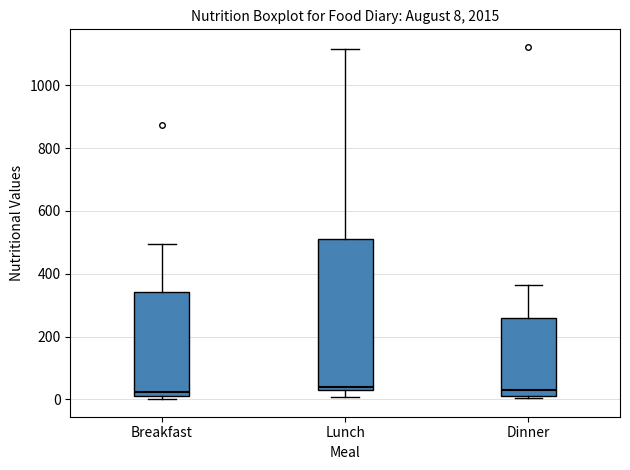

Which box is the tallest, from its lower edge to its upper edge?

Lunch